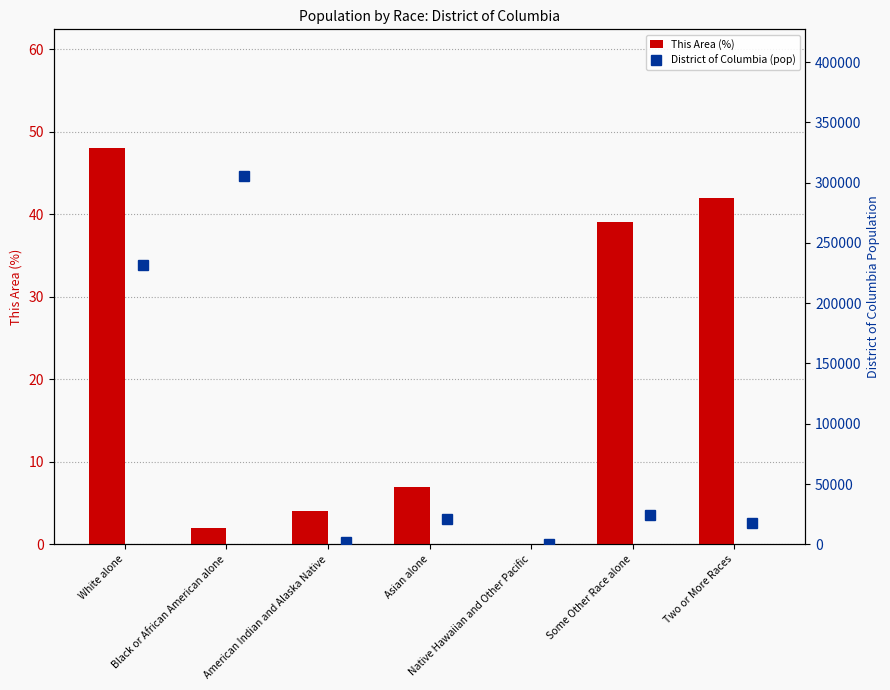

Which series has the largest total across all categories?

District of Columbia (pop)